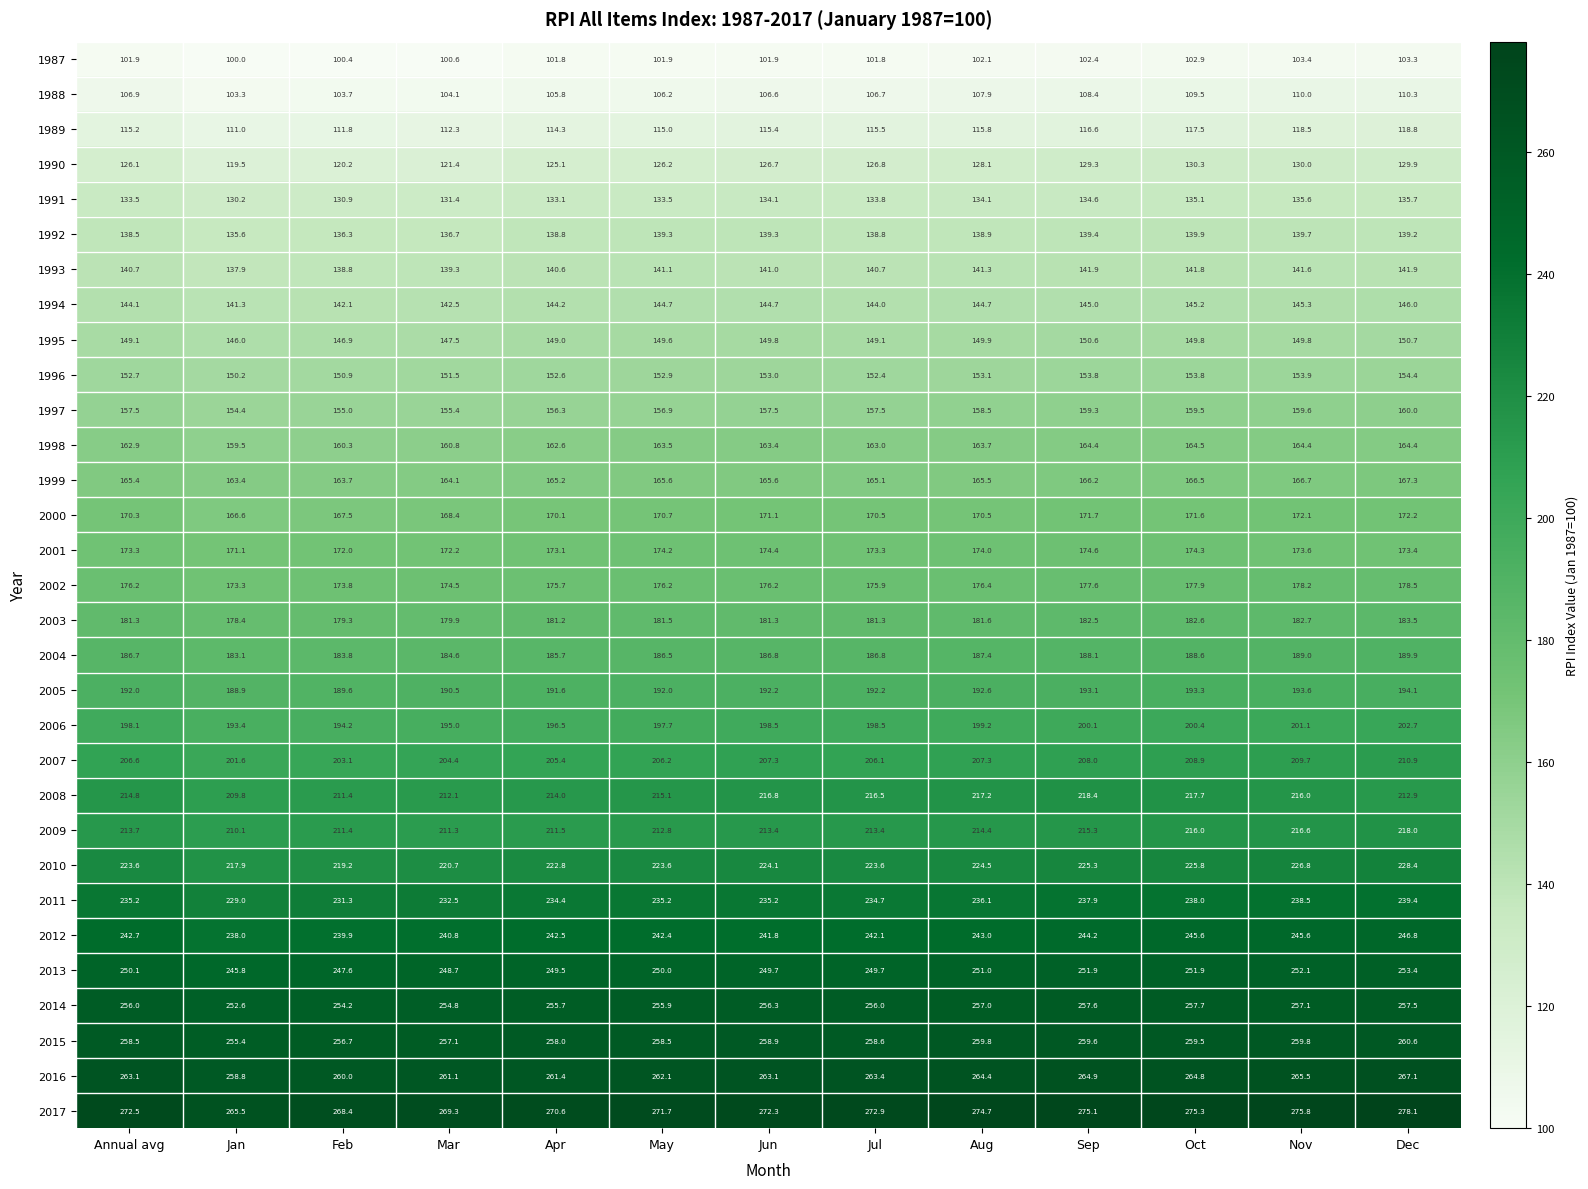

True or false: 1988 has a value of 62.8 at Jul.

False